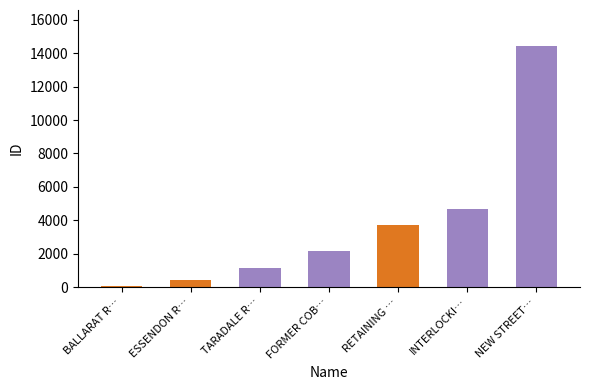

Rank the categories by value from highest to lowest.

NEW STREET…, INTERLOCKI…, RETAINING …, FORMER COB…, TARADALE R…, ESSENDON R…, BALLARAT R…